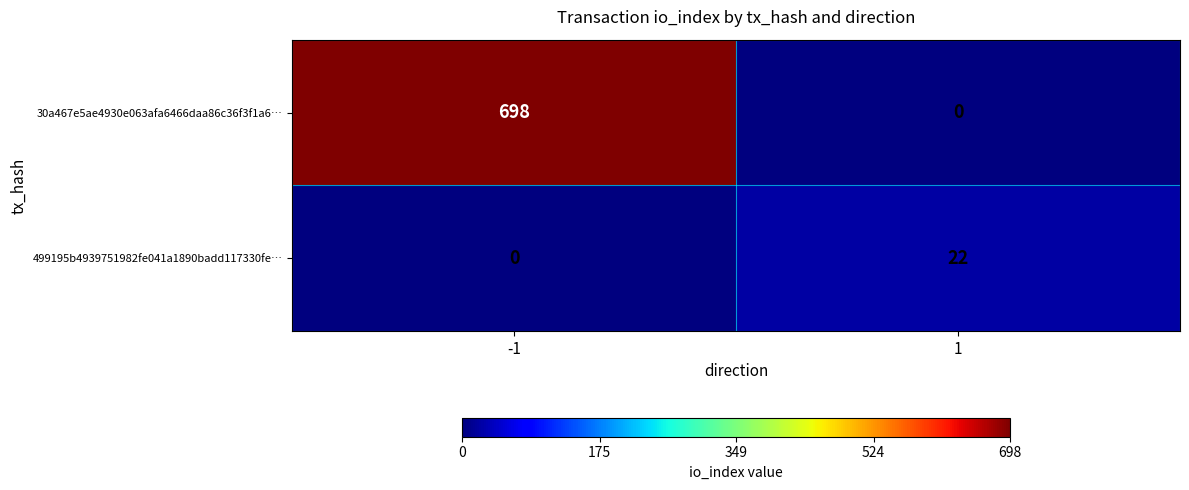

How many distinct data groups are displayed?

2